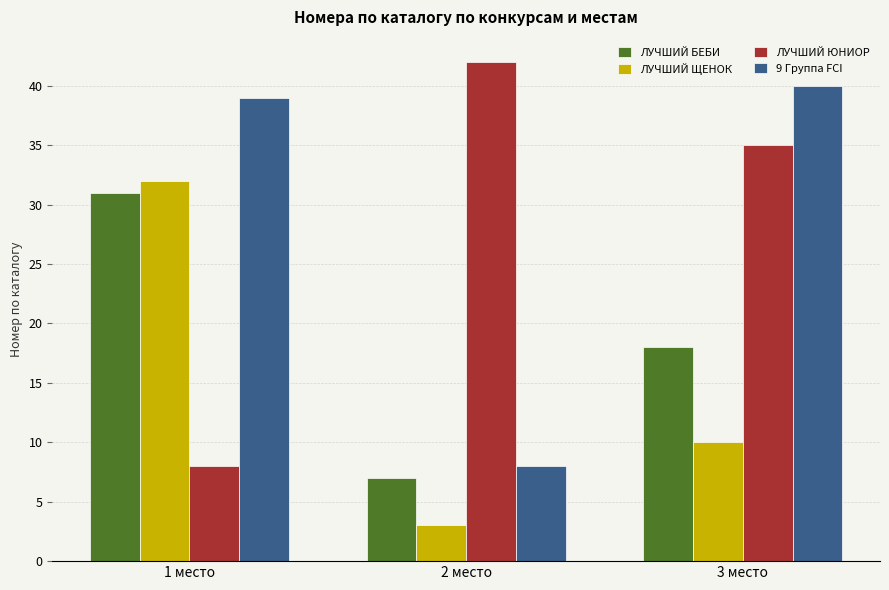

List the labels in order of 9 Группа FCI value, smallest first.

2 место, 1 место, 3 место